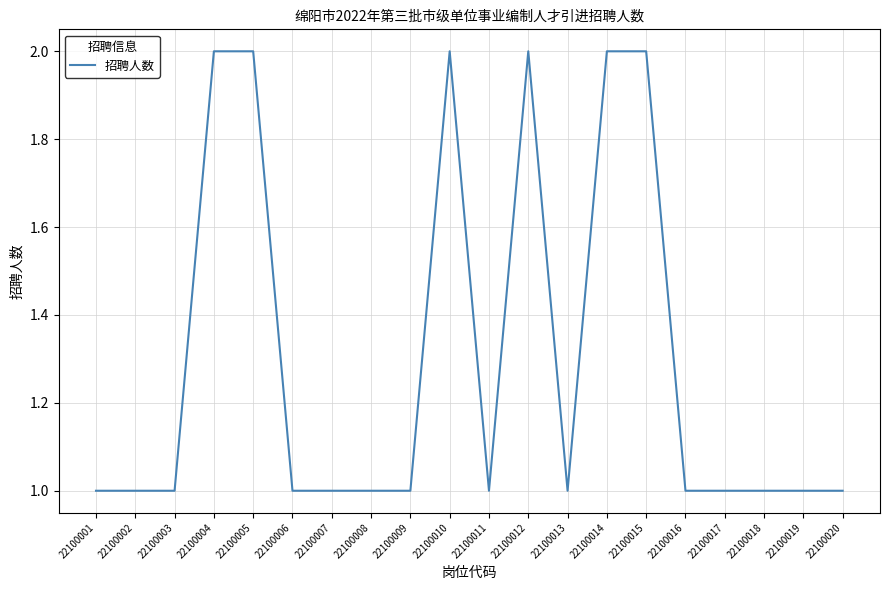

Reading left to right, list all the values displayed in this chart.

22100001=1	22100002=1	22100003=1	22100004=2	22100005=2	22100006=1	22100007=1	22100008=1	22100009=1	22100010=2	22100011=1	22100012=2	22100013=1	22100014=2	22100015=2	22100016=1	22100017=1	22100018=1	22100019=1	22100020=1